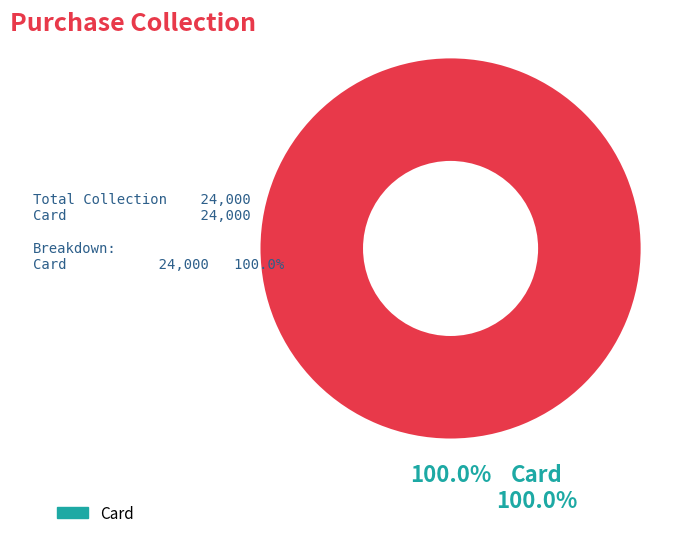

Does any single category account for the majority?

Yes